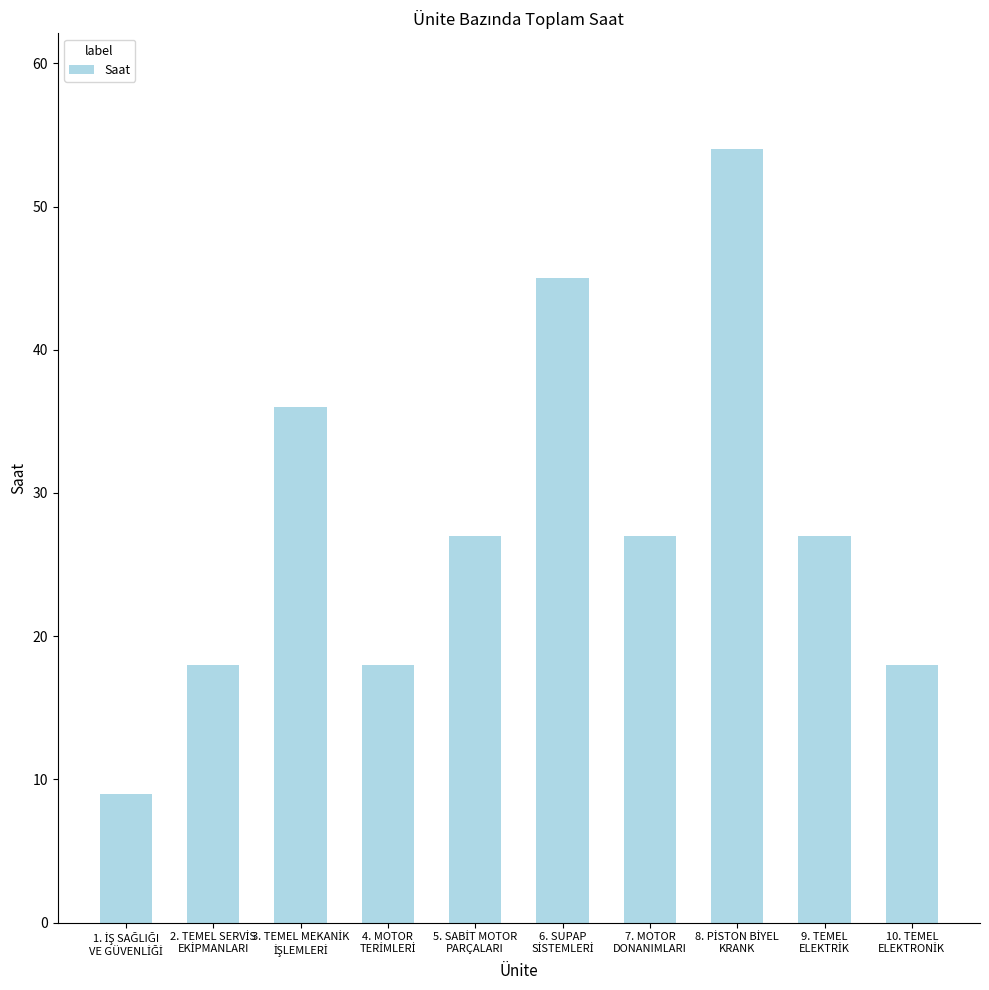

What is the greatest value displayed?

54